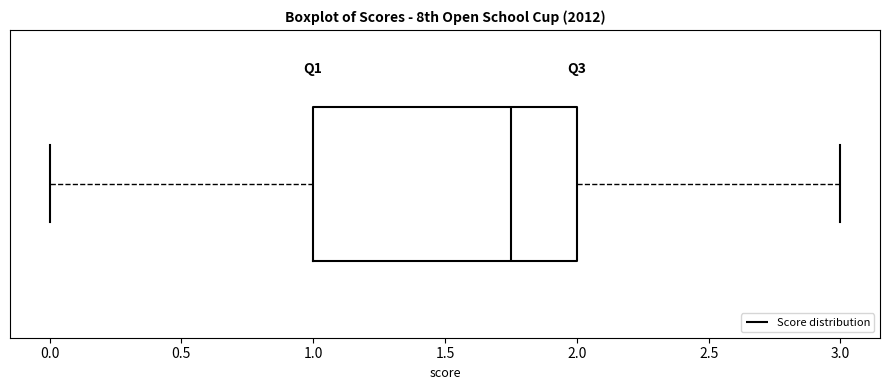

Where is the left edge of the box on the x-axis? The values are not printed on the chart, so give them approximately, as read against the axis.

1.00